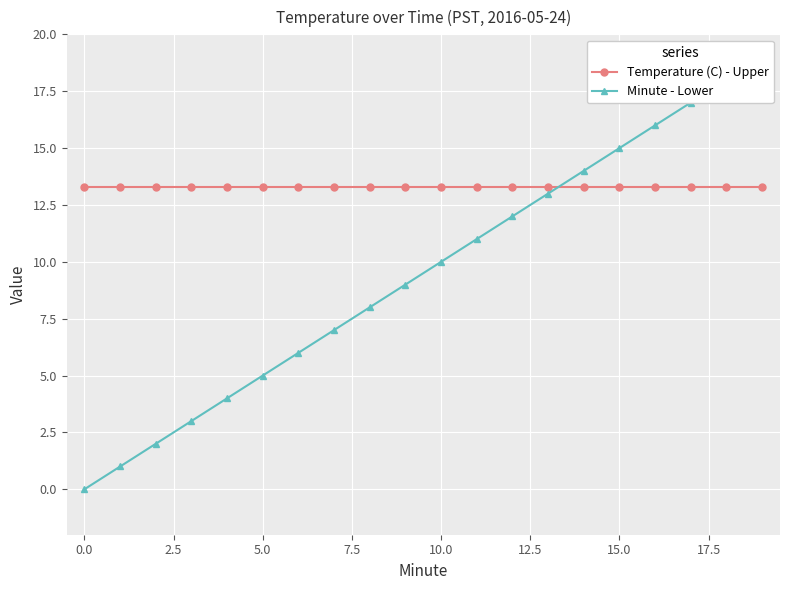

What is the sum of the Minute - Lower values at 18 and 10?

28.0